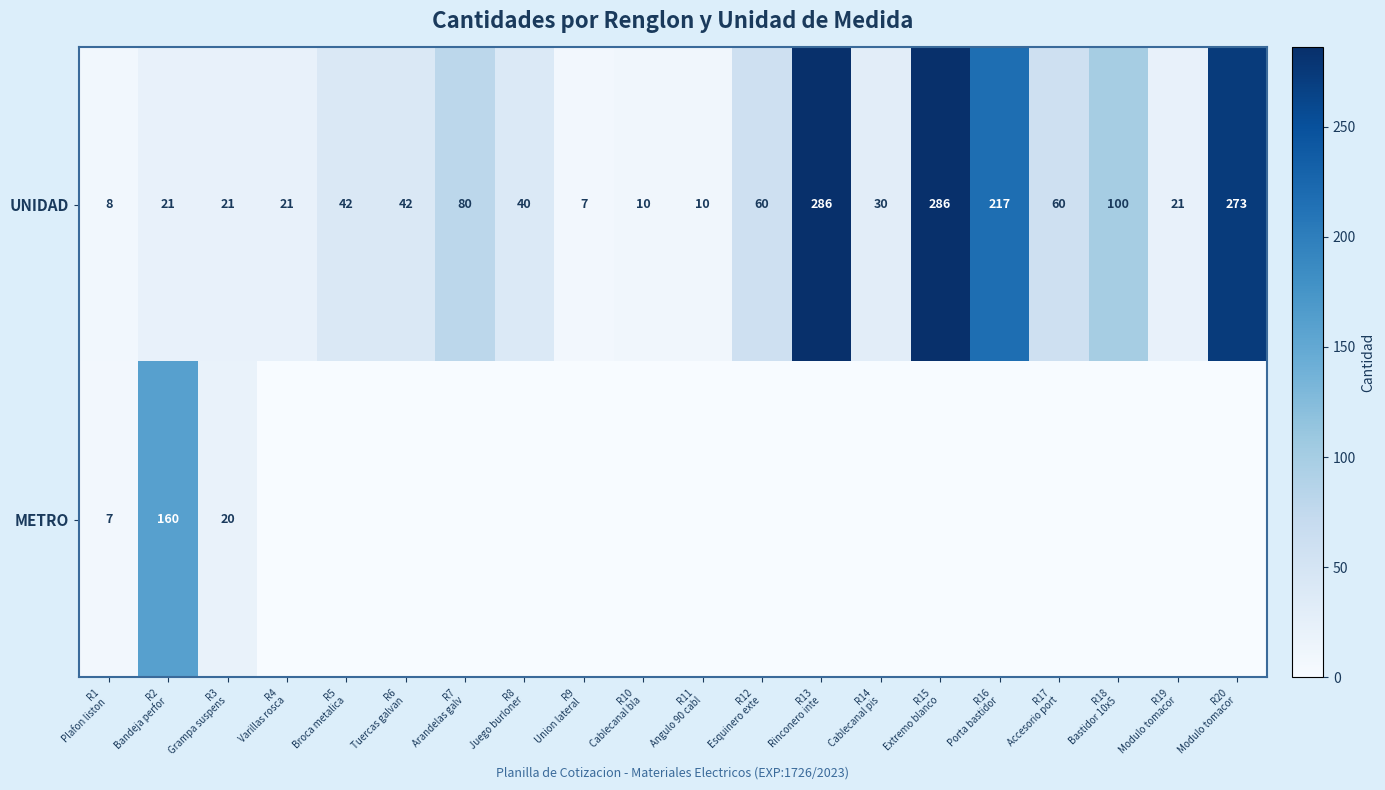

What is the difference between the maximum and minimum values in the UNIDAD series?

279